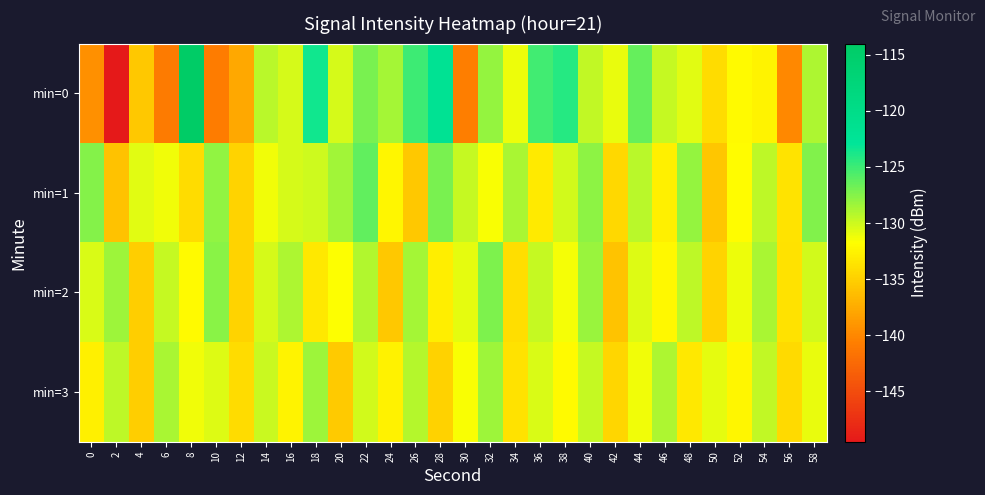

What is the total value across all series at 12?

-541.5